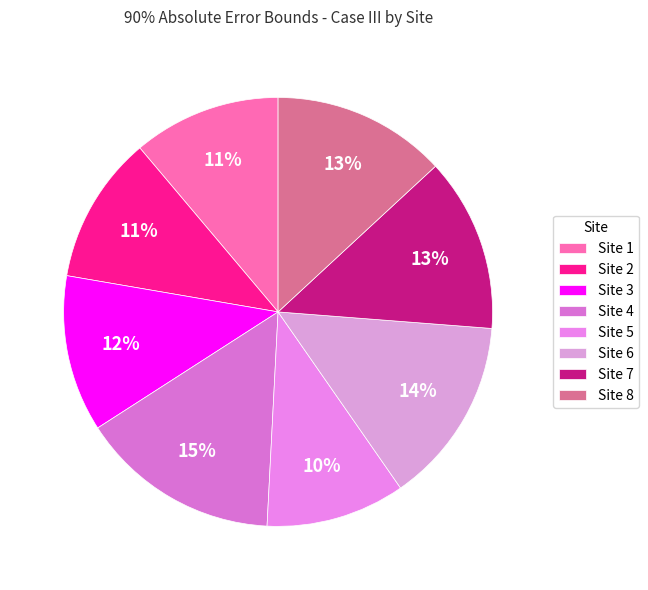

Is there any slice that represents more than half of the pie?

No